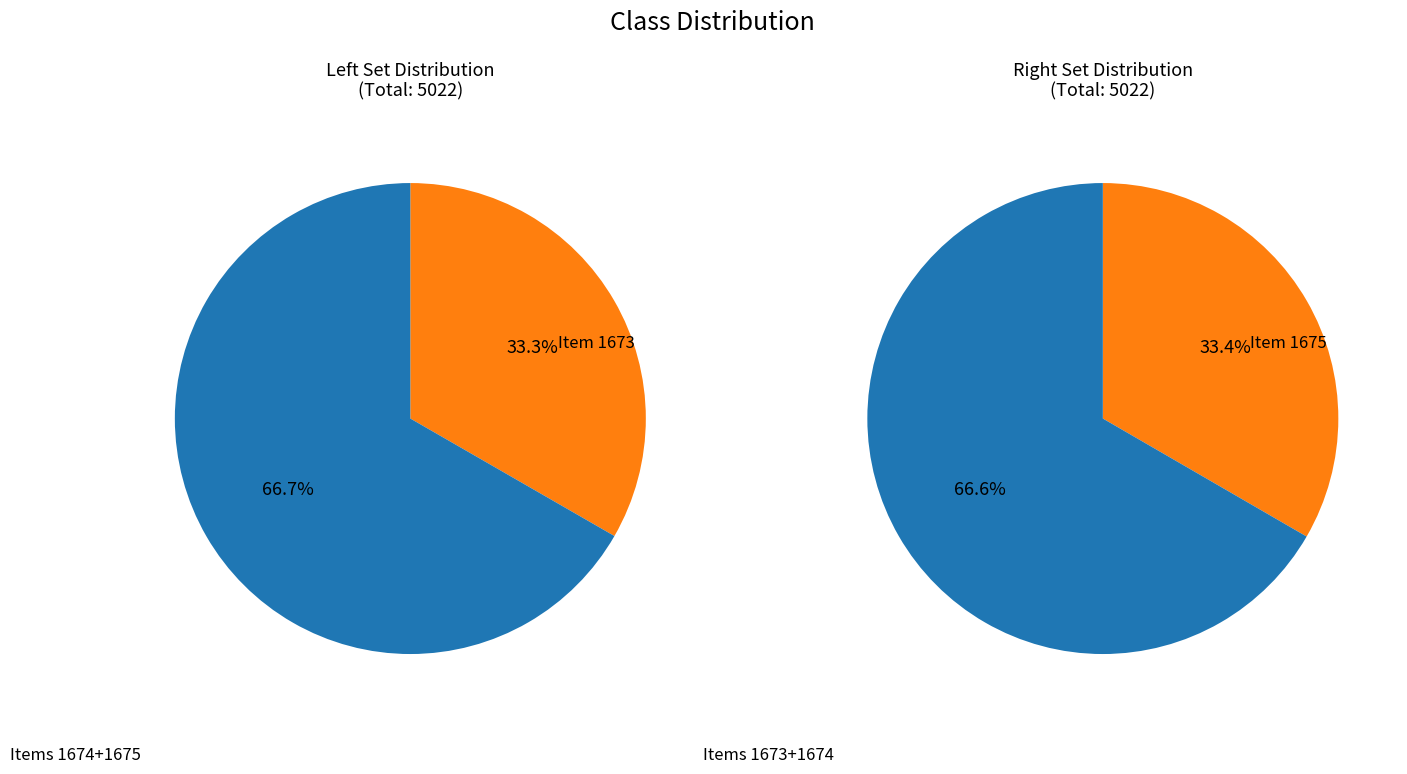

Rank the categories by value from highest to lowest.

Item 1675, Item 1674, Item 1673